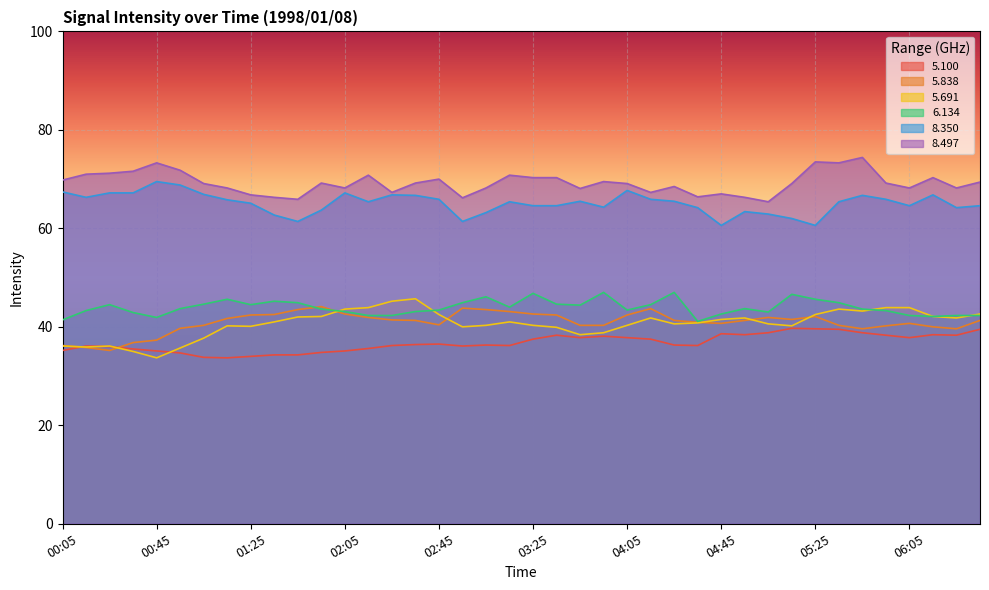

At which category does 5.691 reach its first local peak?

00:25